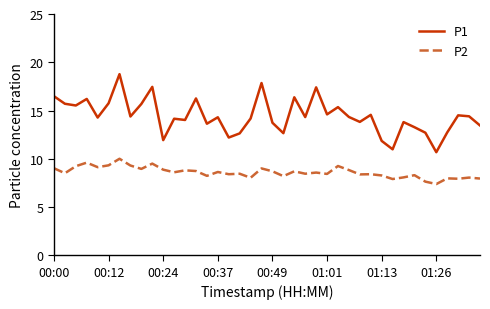

Rank the series by their maximum value, from highest to lowest.

P1, P2